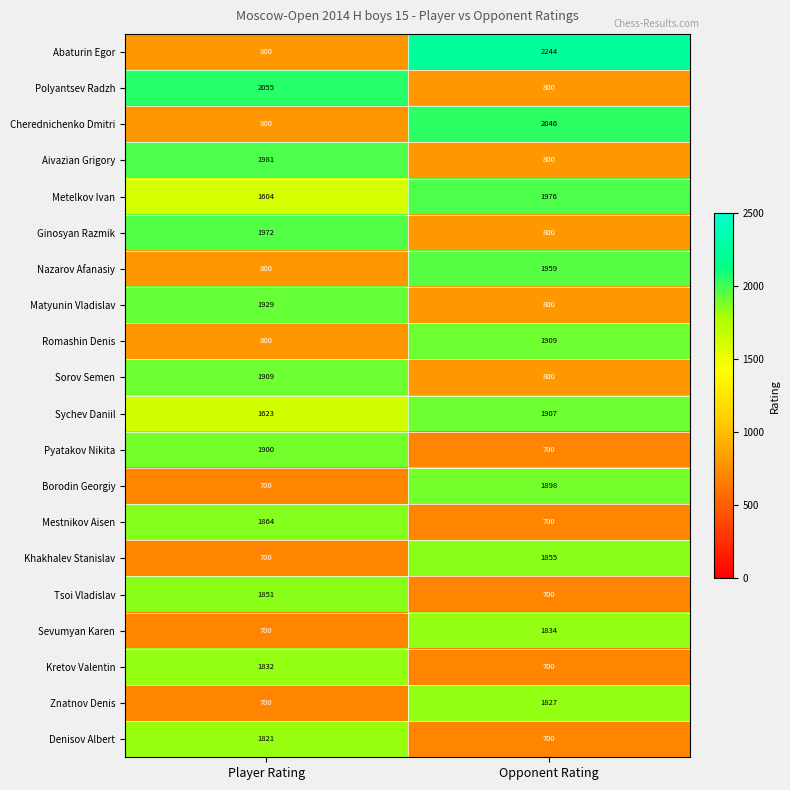

Which series has the largest total across all categories?

Metelkov Ivan